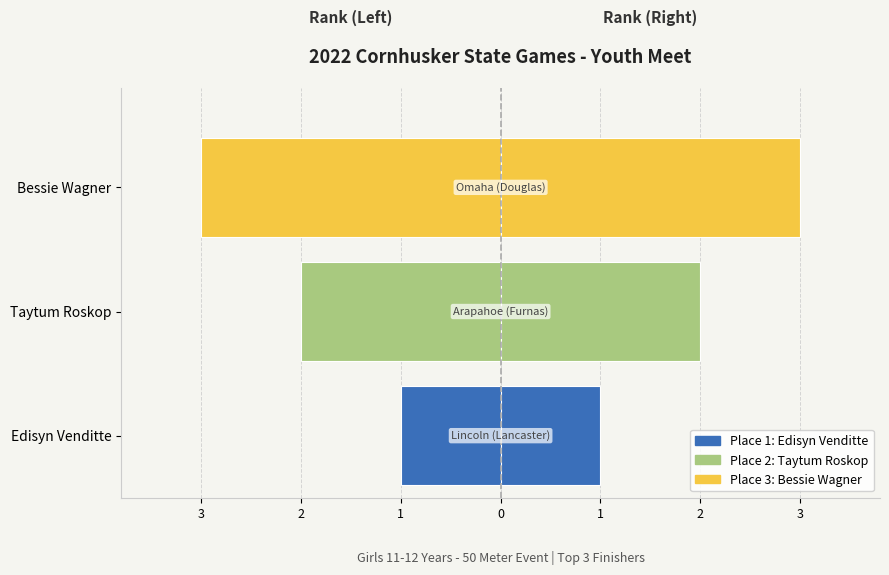

At which label is the value closest to 2?

Taytum Roskop